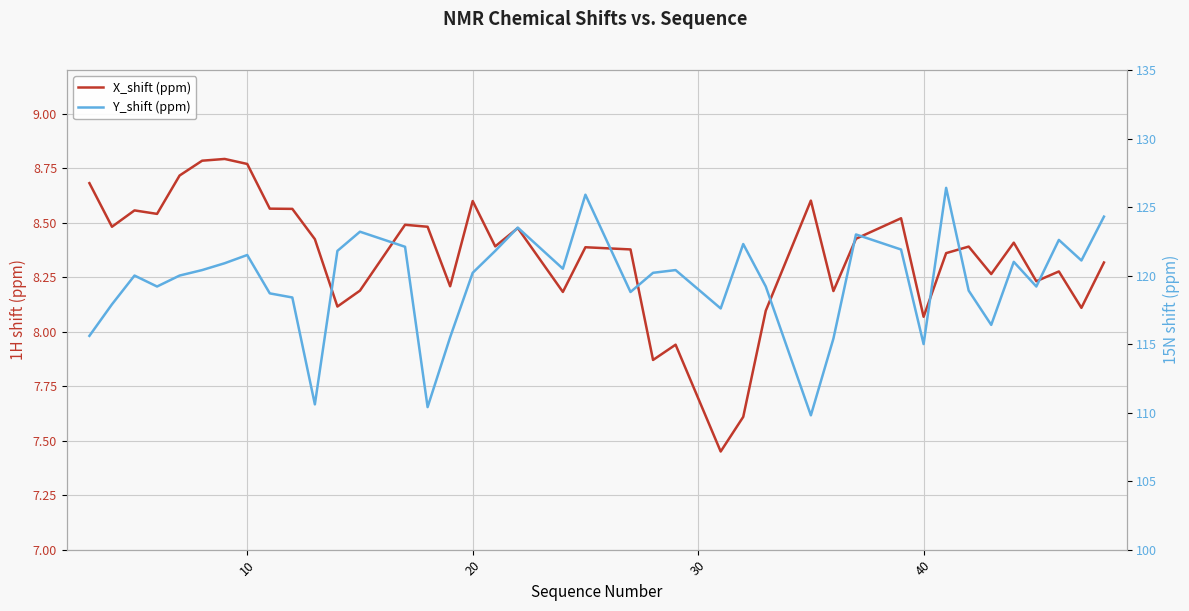

True or false: X_shift (ppm) and Y_shift (ppm) intersect in this chart.

False